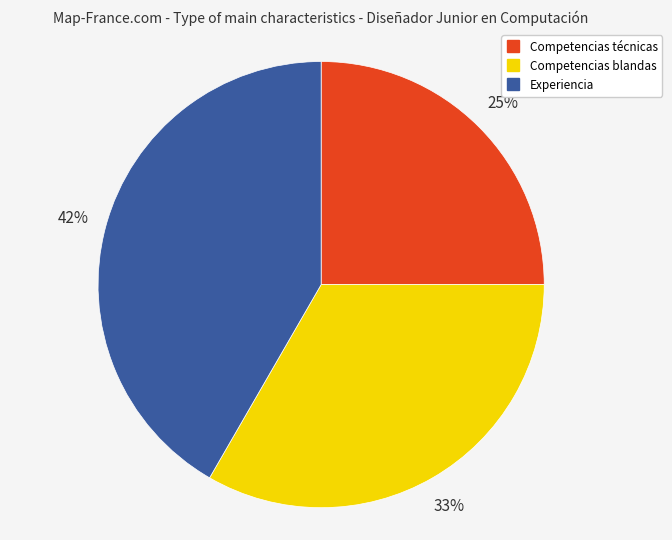

Approximately how many times larger is the value at Competencias blandas compared to Competencias técnicas?

1.3